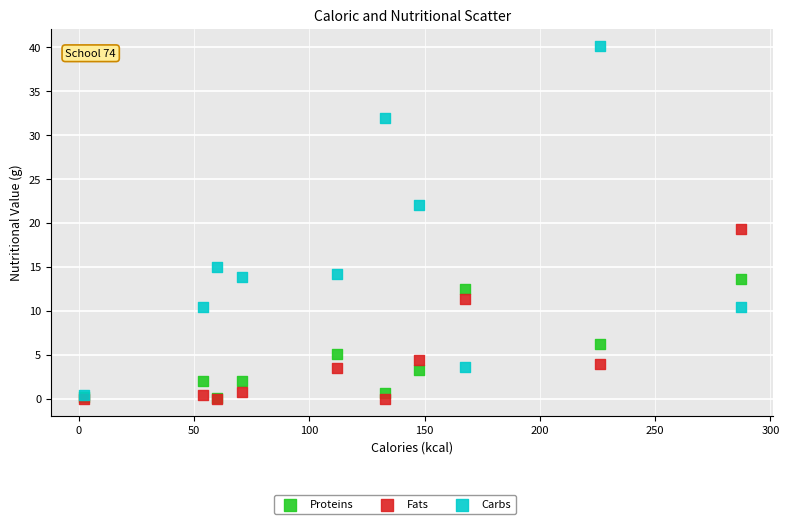

In the Carbs series, what Y value is closest to 20?

22.0